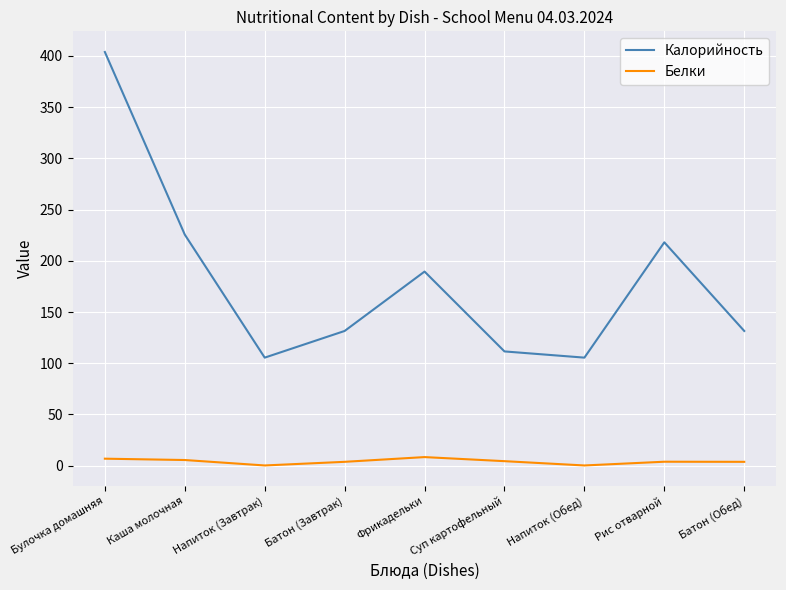

At which category is the sum across all series the highest?

Булочка домашняя